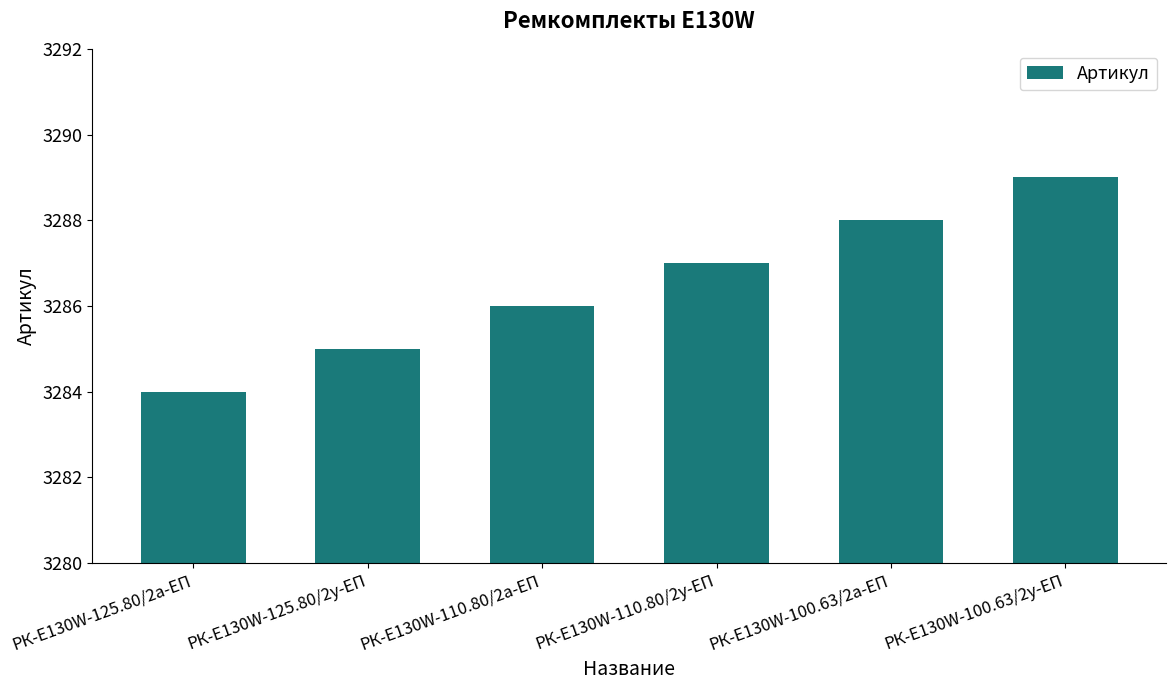

At which label is the value closest to 3286?

РК-E130W-110.80/2а-ЕП